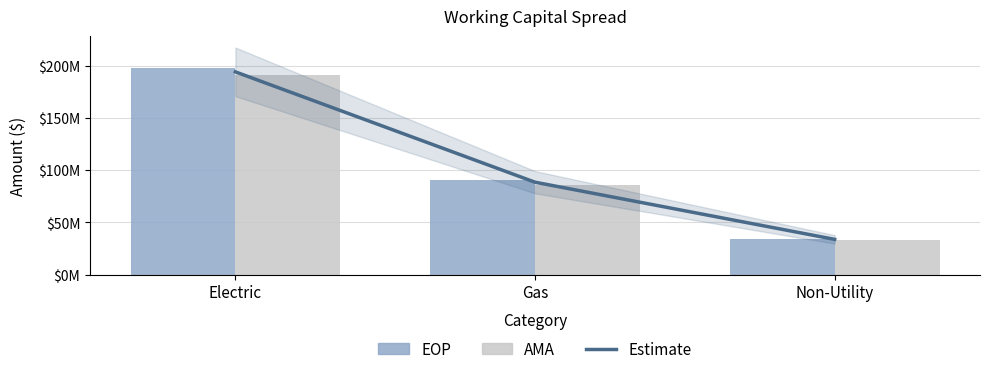

True or false: EOP has a value of 197443389.4 at Electric.

True